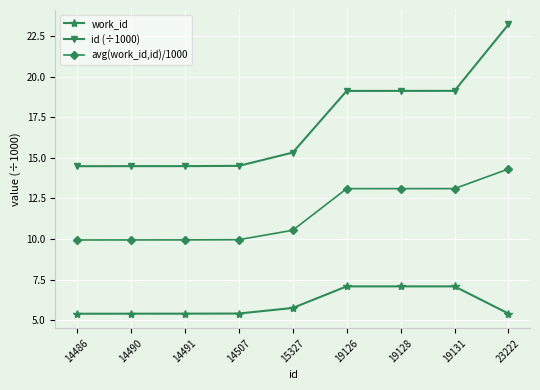

What is the difference between the maximum and second lowest values in the id (÷1000) series?

8.7